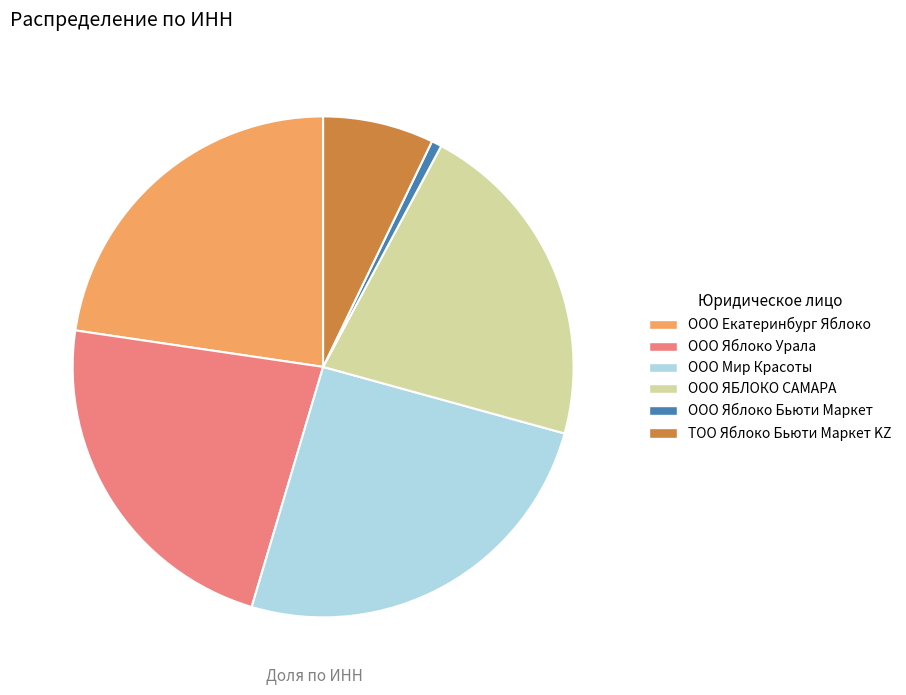

Do ООО Екатеринбург Яблоко and ООО Яблоко Бьюти Маркет together represent more than half of the pie?

No